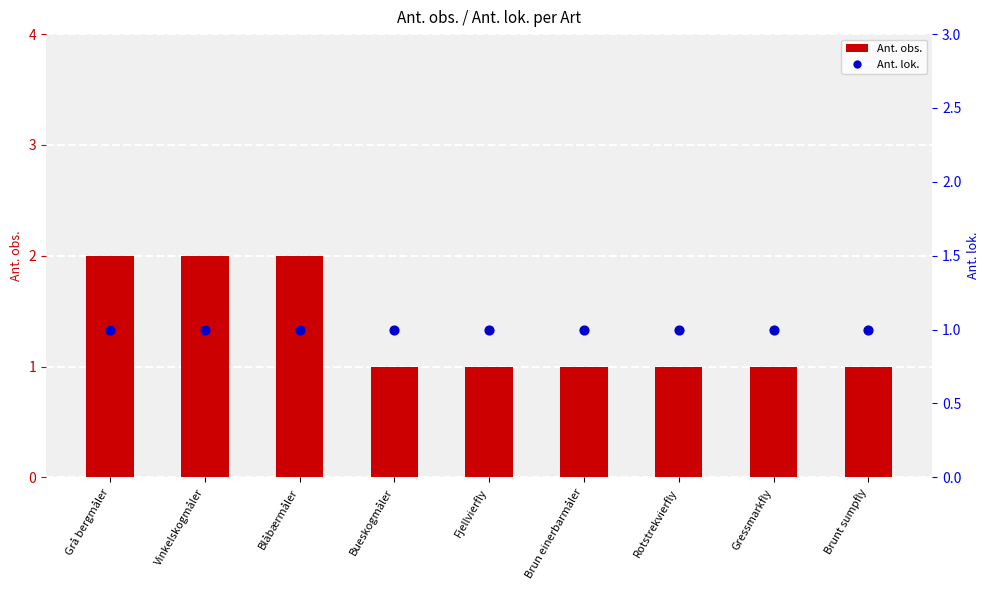

Is the value of Ant. lok. at Brun einerbarmåler greater than the value of Ant. obs. at Blåbærmåler?

No